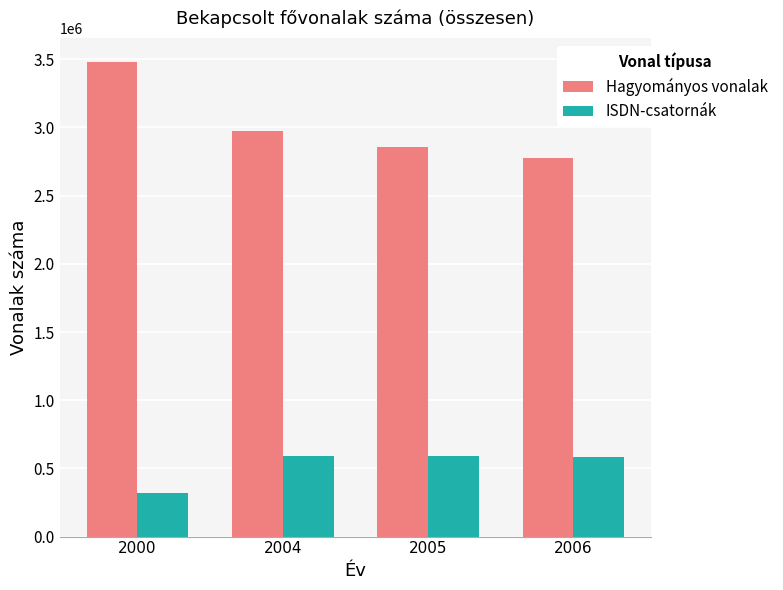

What is the difference between the maximum and minimum values in the Hagyományos vonalak series?

699736